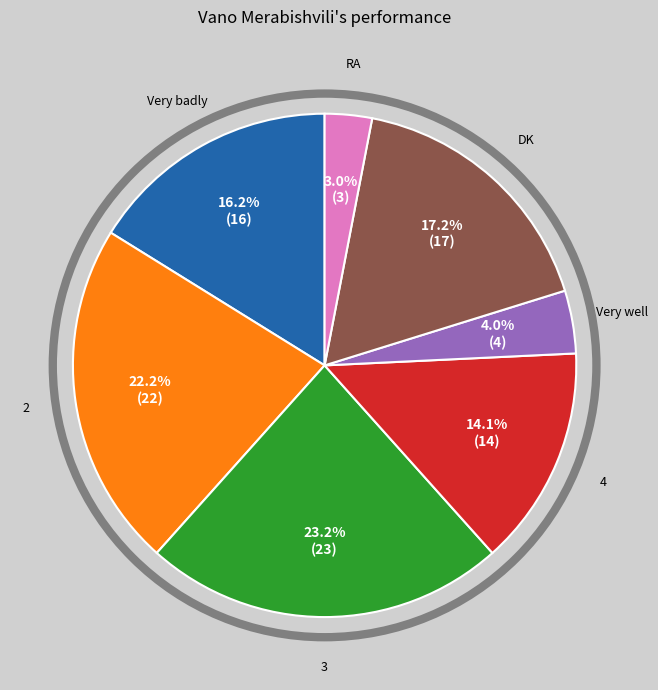

Count the number of slices in the pie.

7